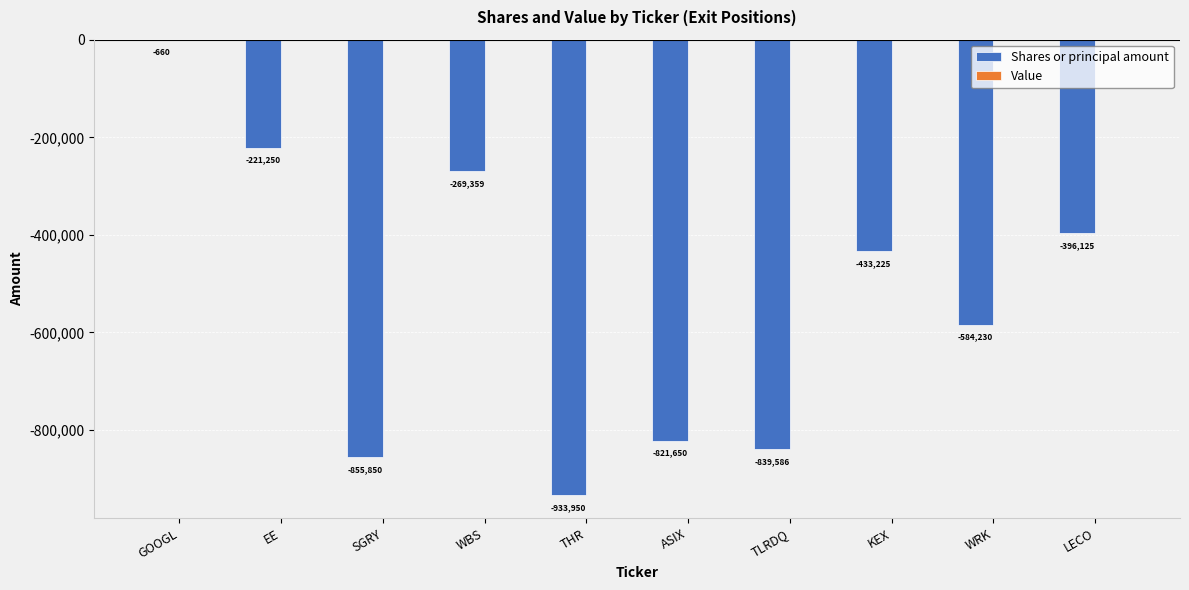

Does the chart contain stacked bars?

No